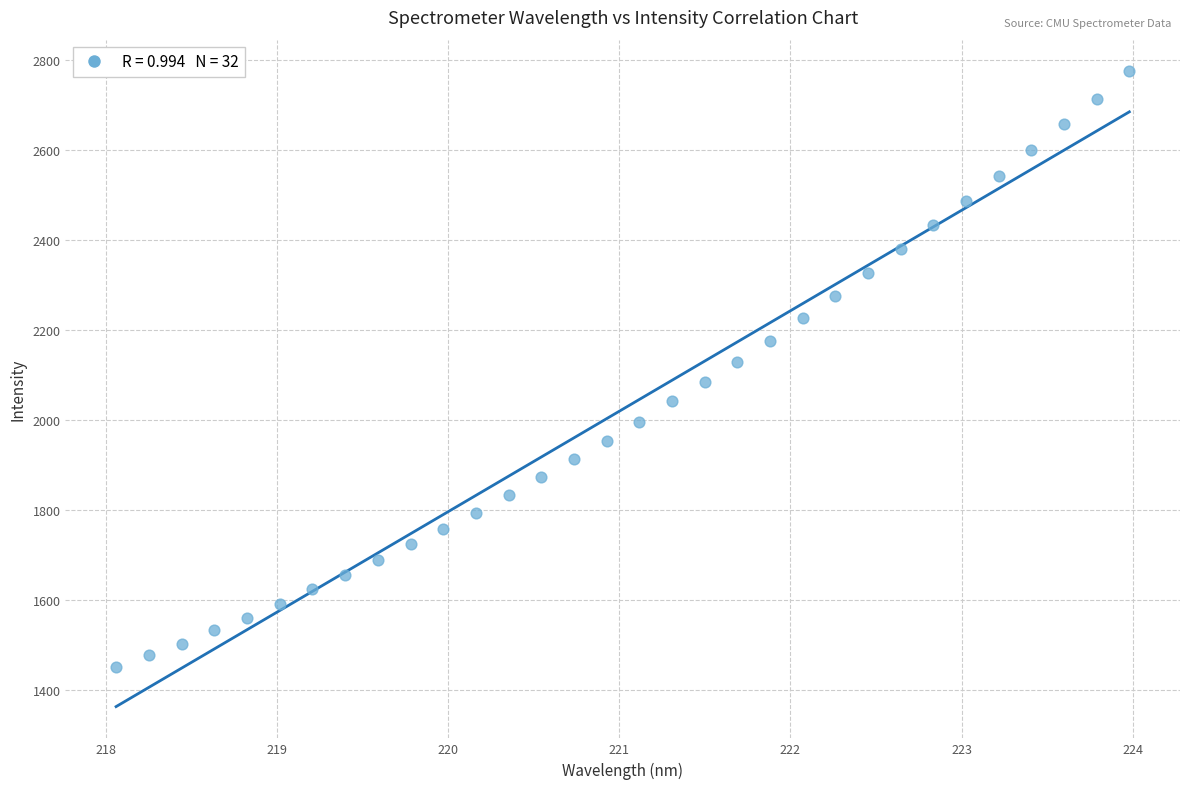

What is the range of X values (max minus min)?

5.9